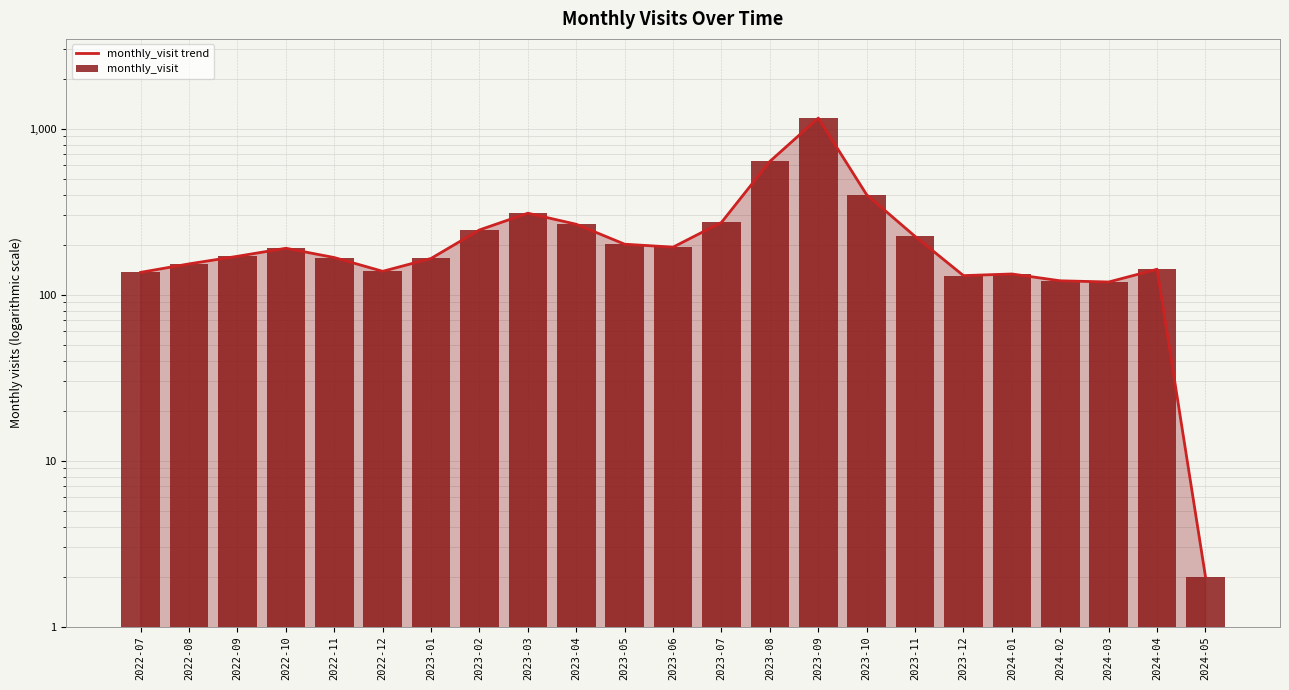

How many groups of bars are there?

23